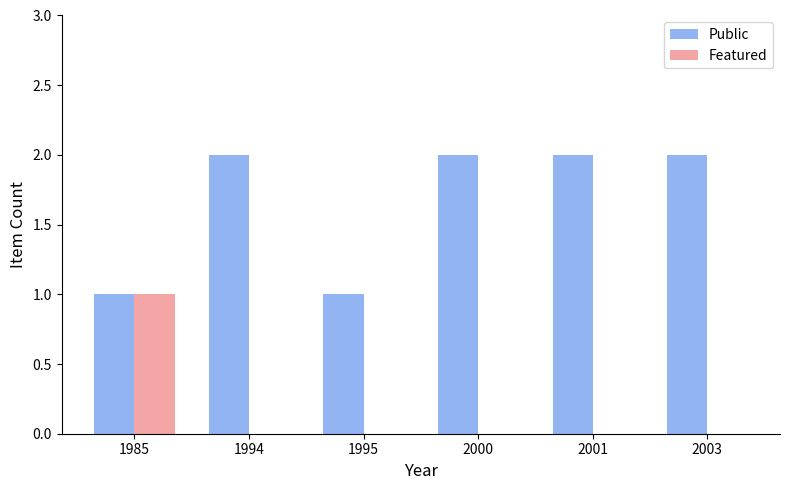

Is it true that Featured equals 0 at 2001?

True